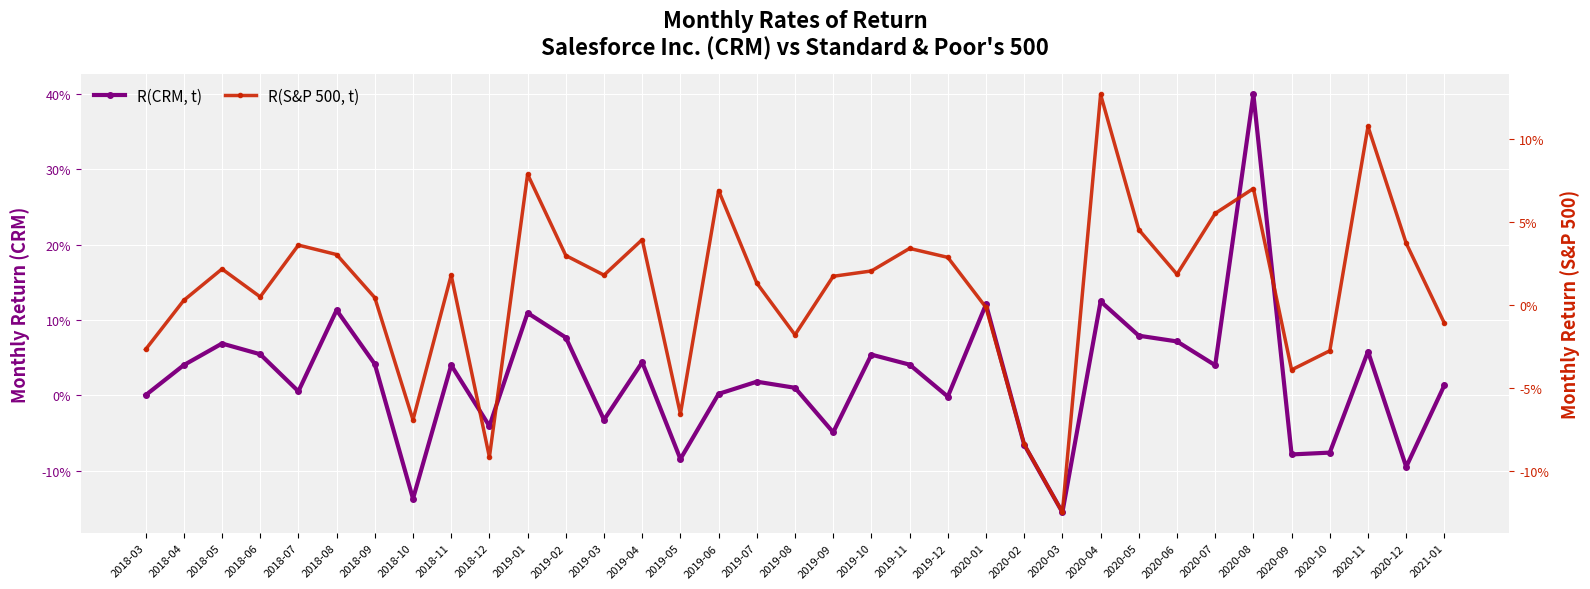

How many interior local valleys does the R(CRM, t) series have?

11